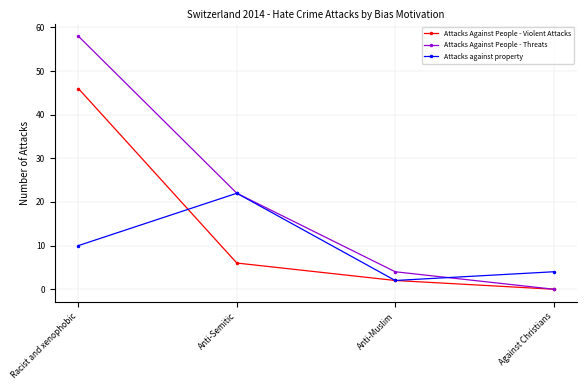

Count the number of categories in the chart.

4